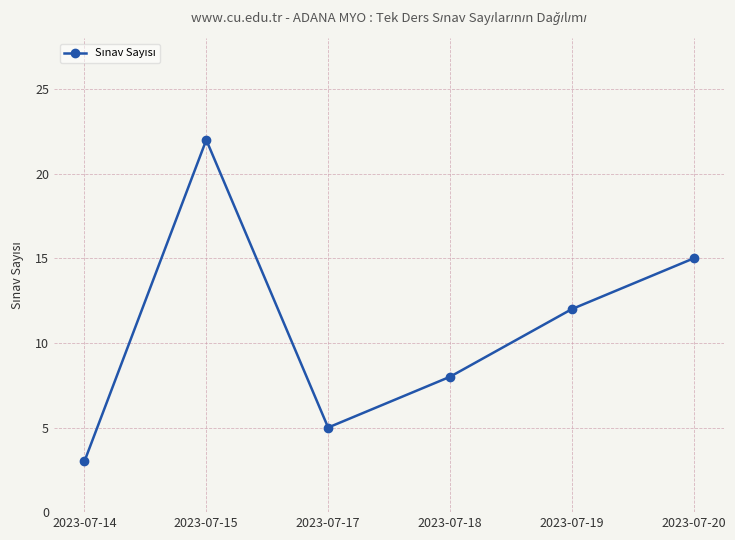

How many lines are shown in the chart?

1